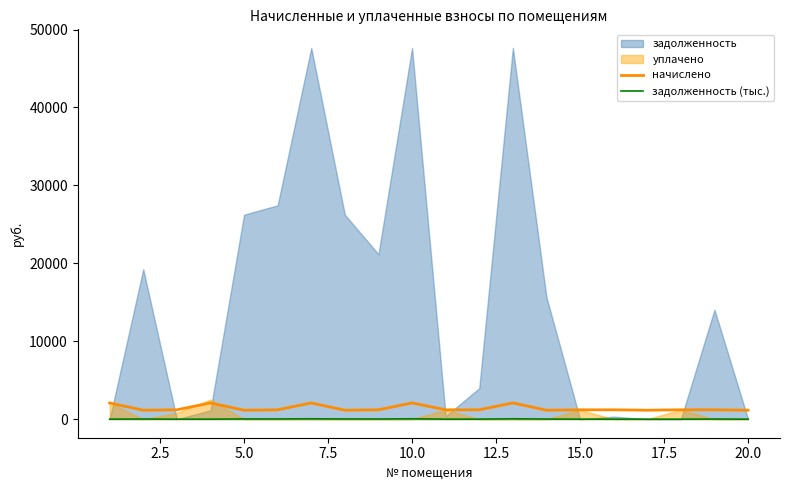

True or false: начислено and задолженность (тыс.) intersect in this chart.

False